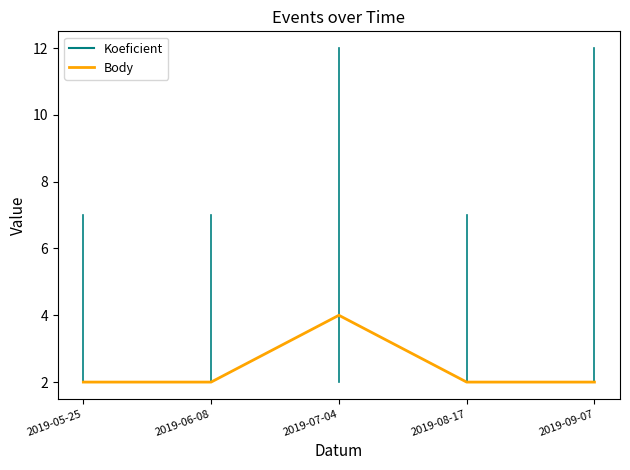

What is the maximum value shown in the chart?

4